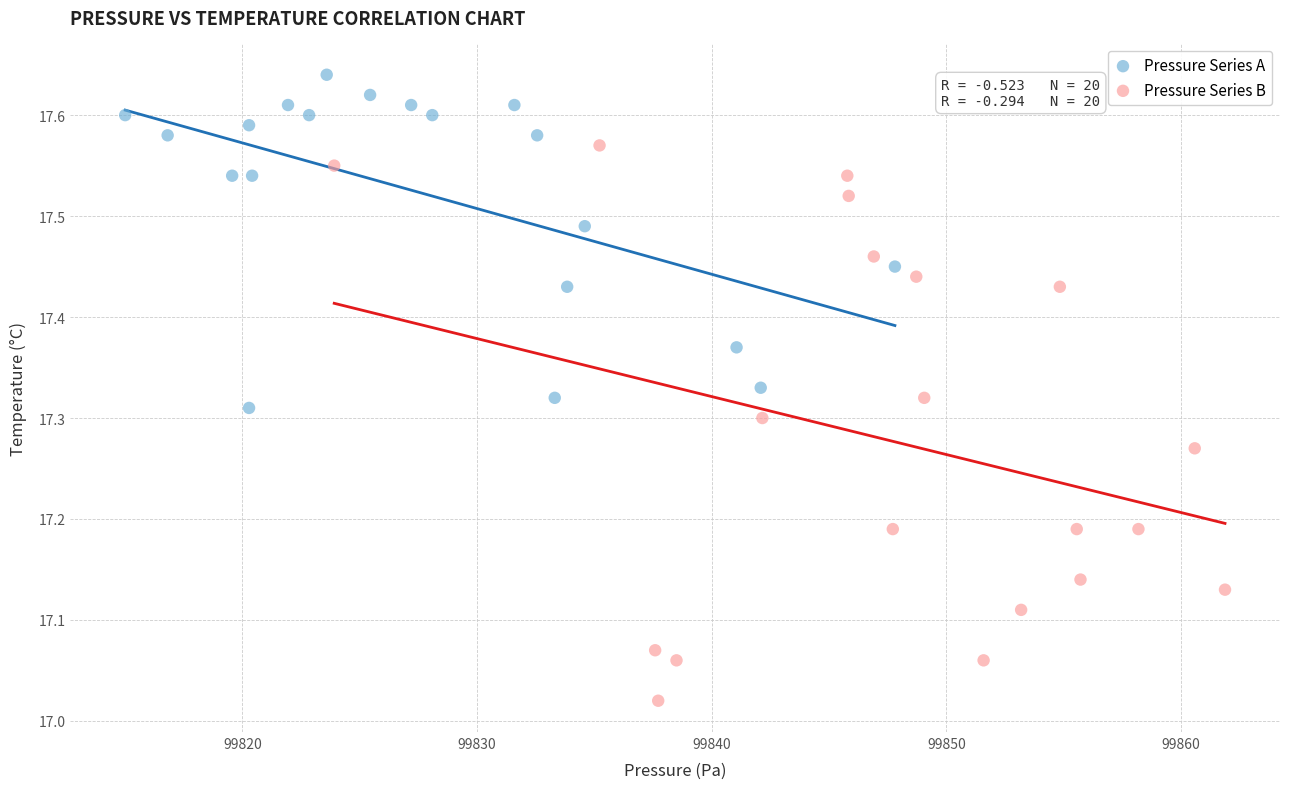

Which series reaches the maximum Y coordinate?

Pressure Series A